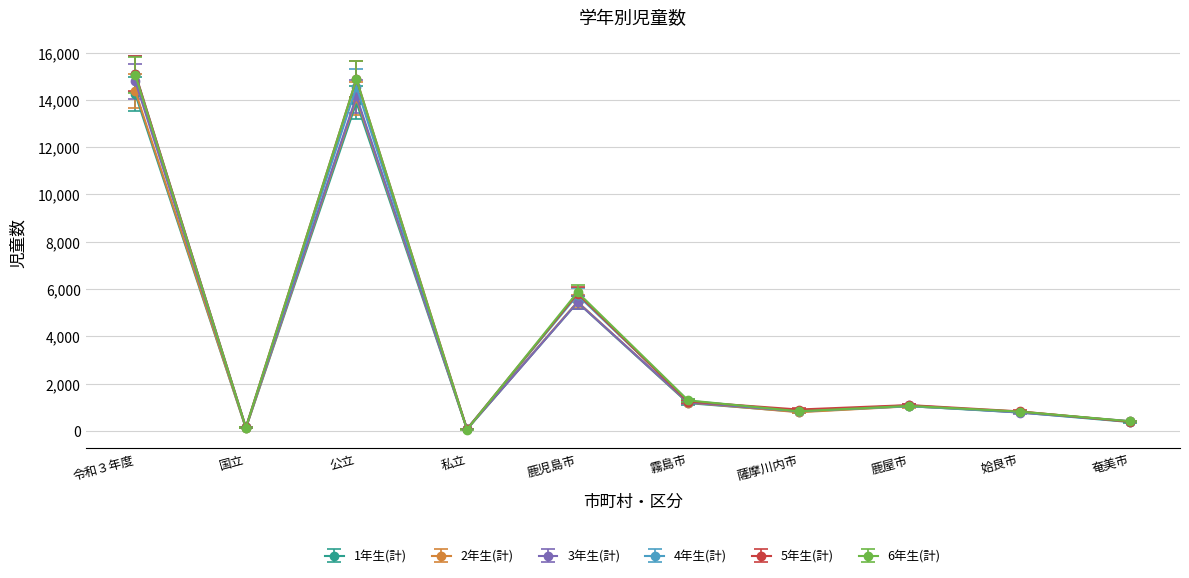

True or false: 2年生(計) has more than 0 interior local peaks.

True